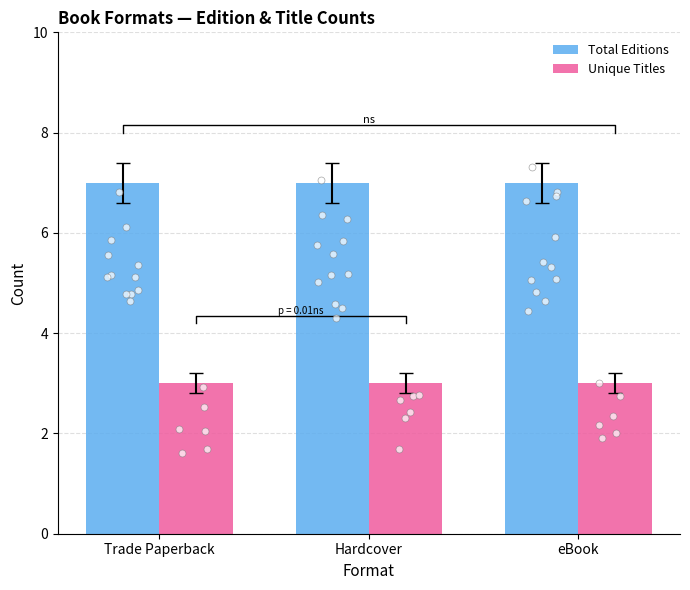

Which series reaches the minimum Y coordinate?

Unique Titles